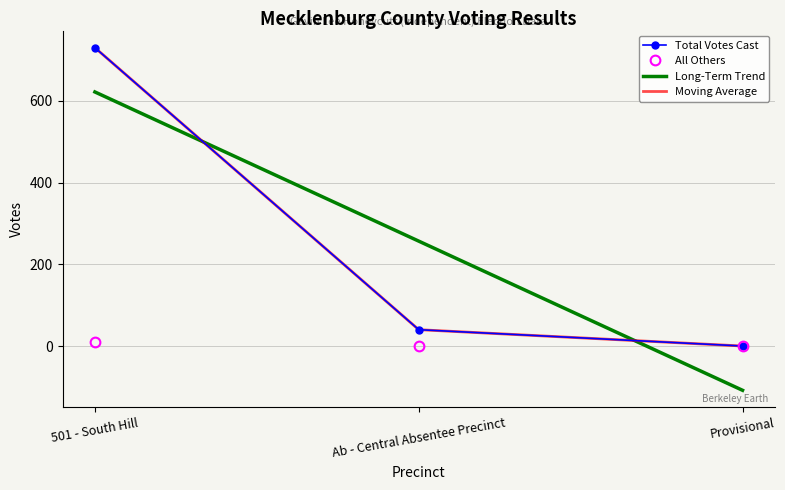

What is the label of the 3rd point from the left?

Provisional